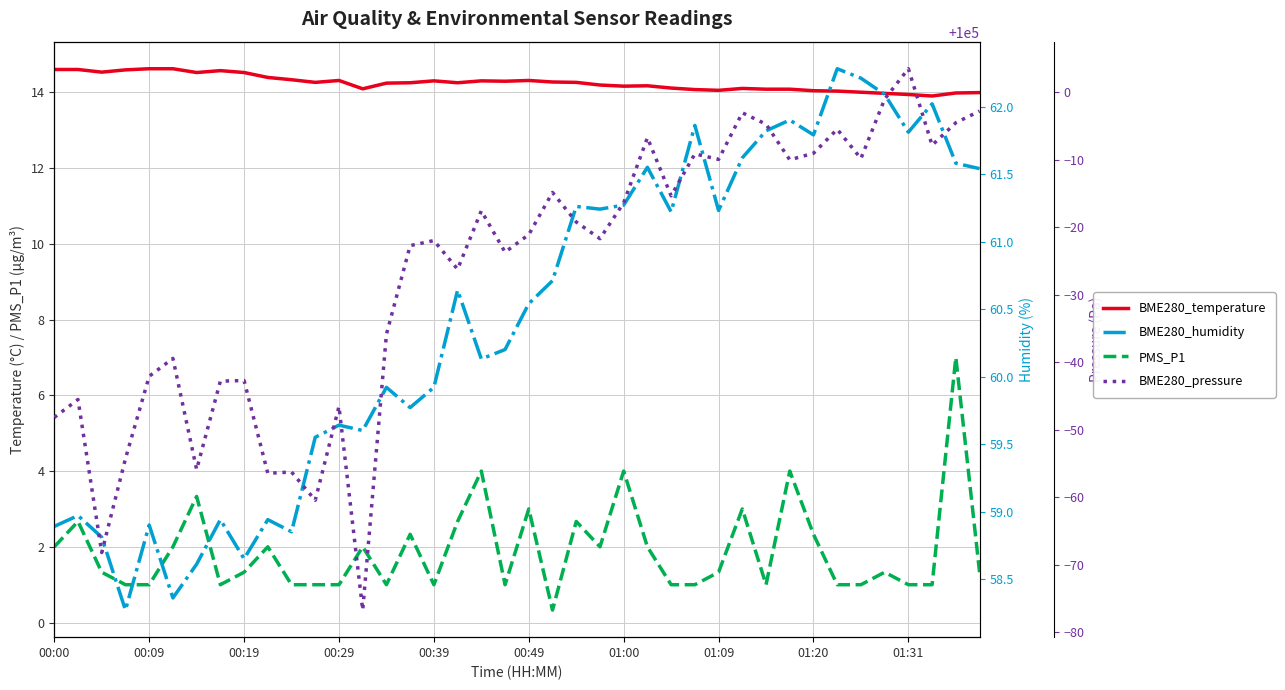

What is the value of the BME280_humidity point at the 28th from the left?

61.9